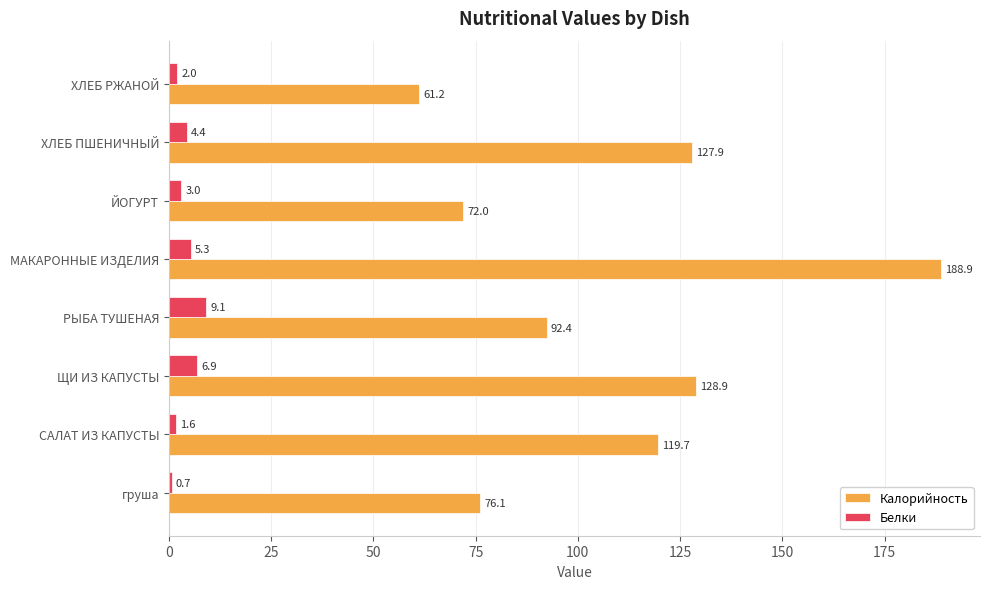

What are all the series names shown in the legend?

Калорийность, Белки